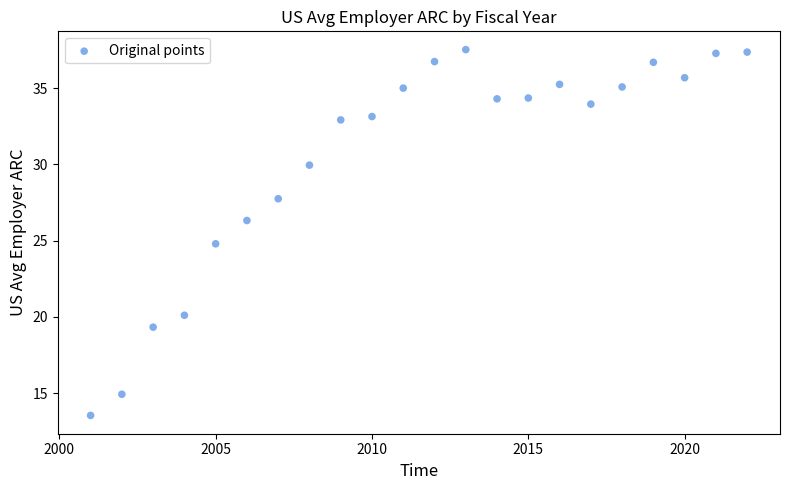

What is the range of X values (max minus min)?

21.0